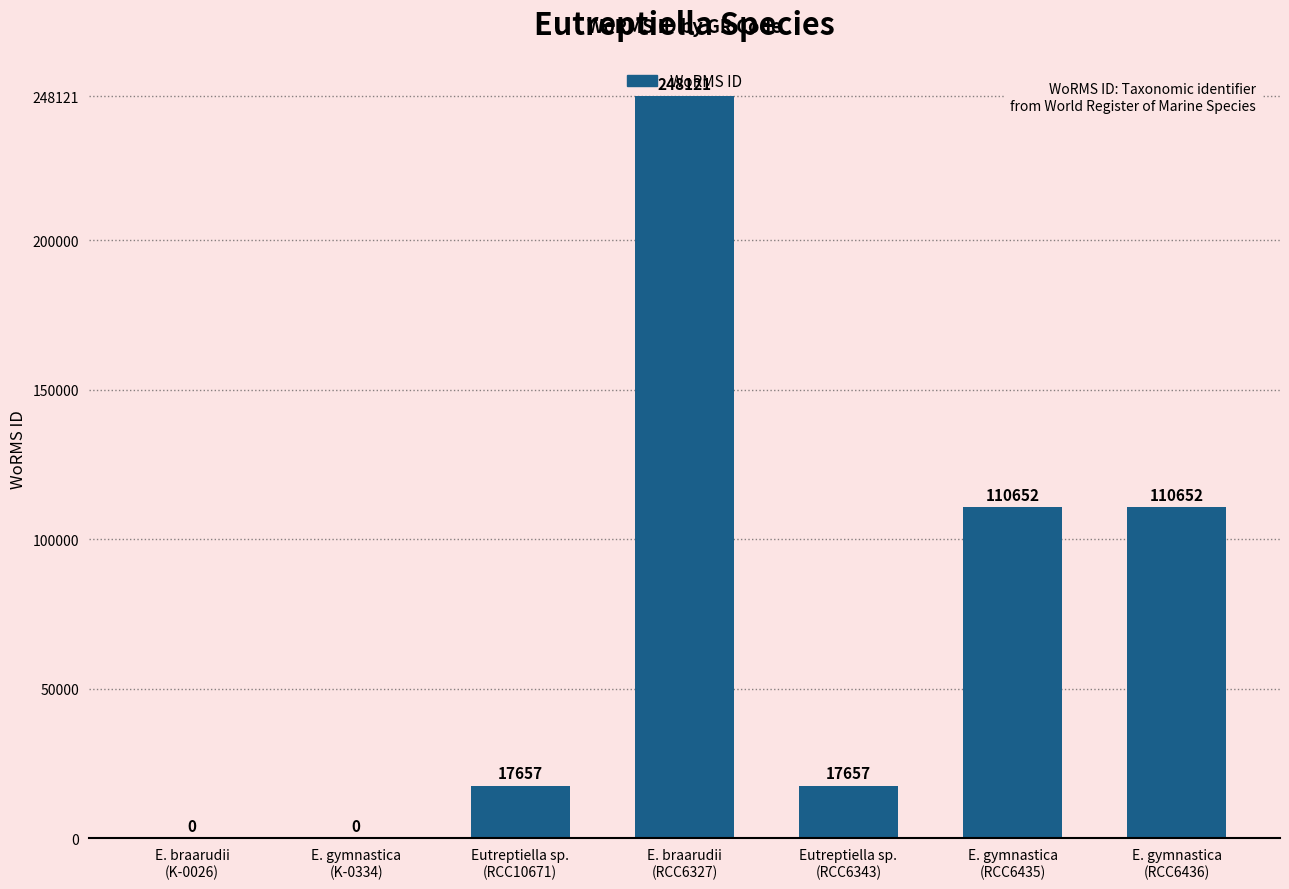

What value does the data have at E. gymnastica
(RCC6436), to the nearest 100?

110700